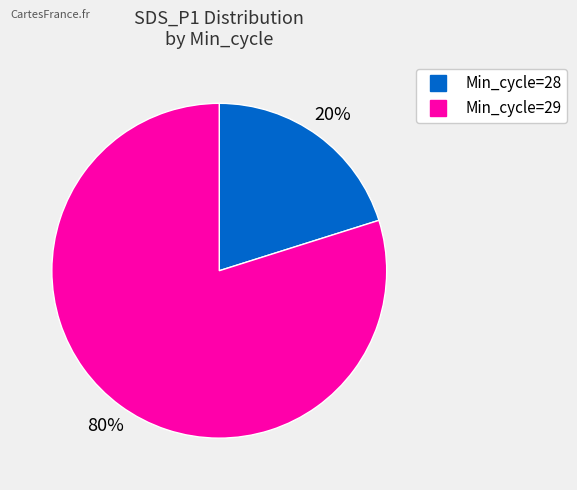

To the nearest percent, what is the average slice percentage?

50%